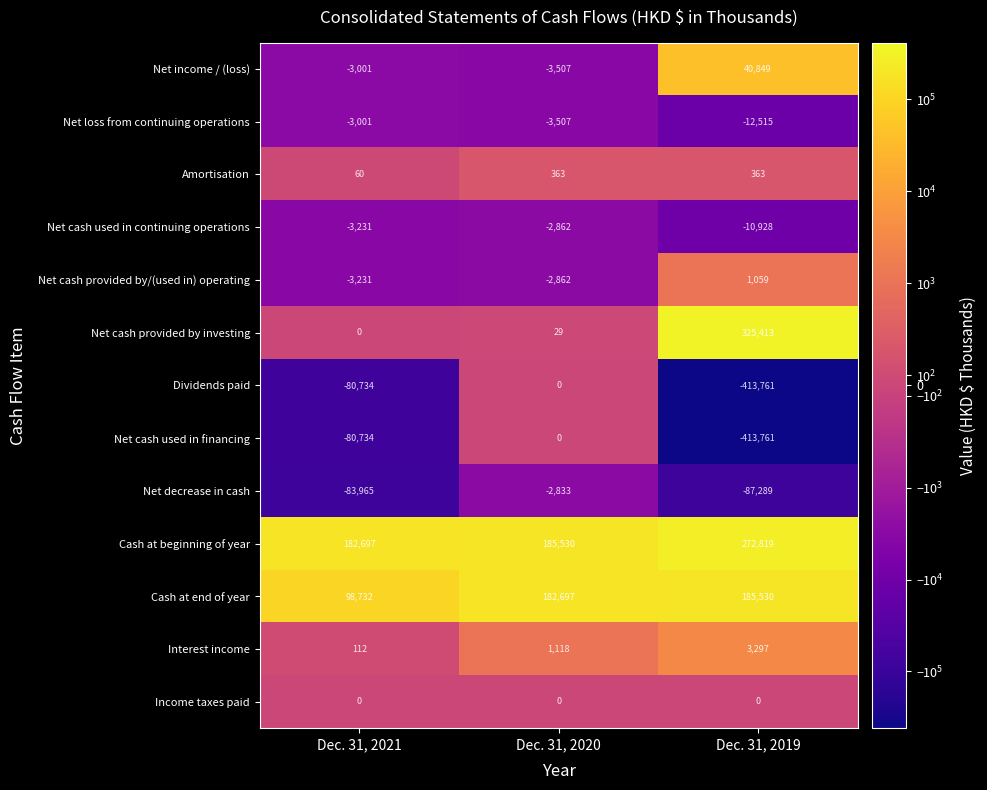

What is the approximate value of Net cash used in continuing operations at Dec. 31, 2019?

-10928